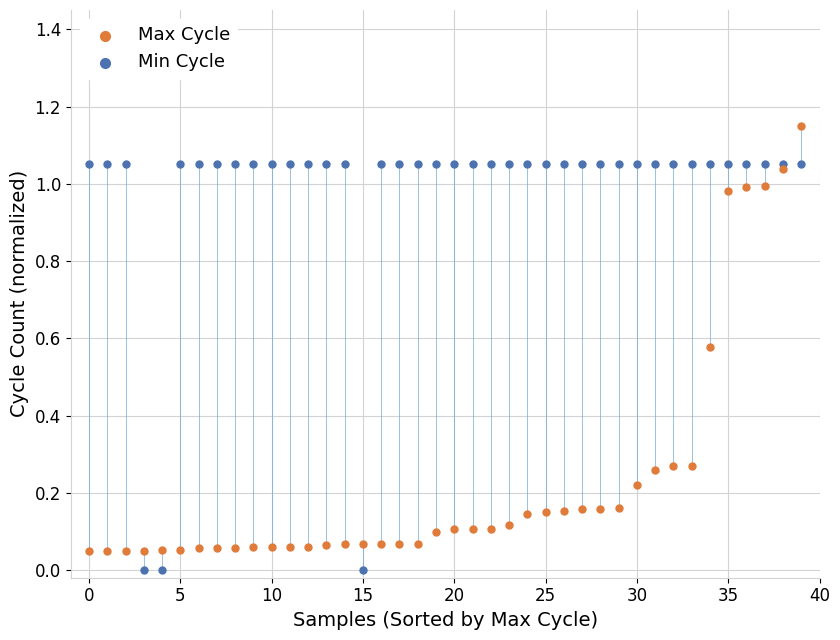

Which series reaches the maximum Y coordinate?

Max Cycle